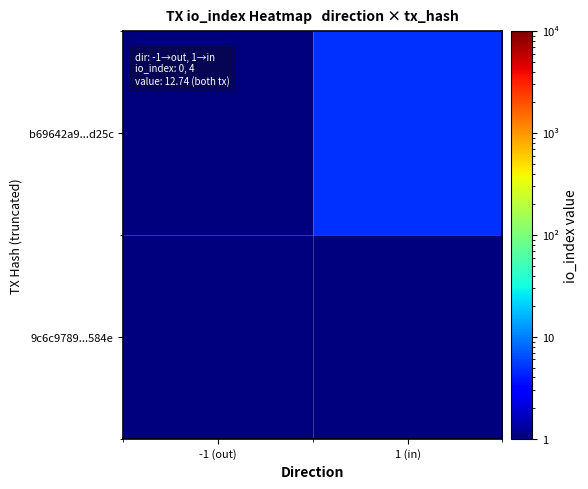

Reading right to left, transcribe all the data shown in this chart.

b69642a9...d25c: 1 (in)=5	-1 (out)=1
9c6c9789...584e: 1 (in)=1	-1 (out)=1